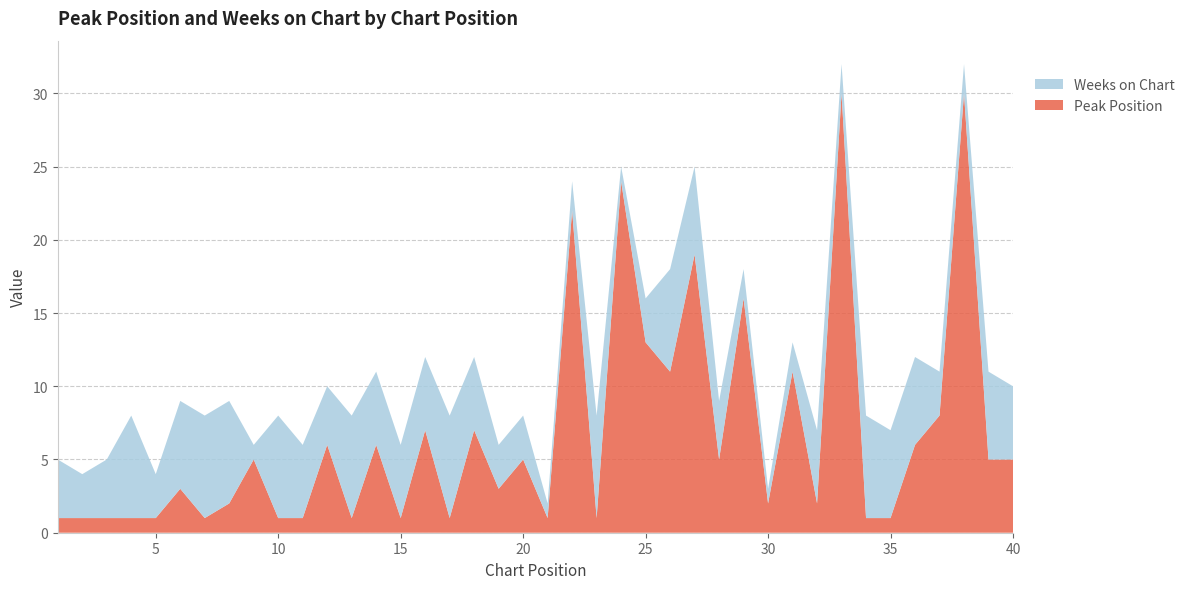

Reading left to right, extract all data points from this chart.

Peak Position: 1	1	1	1	1	3	1	2	5	1	1	6	1	6	1	7	1	7	3	5	1	22	1	24	13	11	19	5	16	2	11	2	30	1	1	6	8	30	5	5
Weeks on Chart: 4	3	4	7	3	6	7	7	1	7	5	4	7	5	5	5	7	5	3	3	1	2	7	1	3	7	6	4	2	1	2	5	2	7	6	6	3	2	6	5